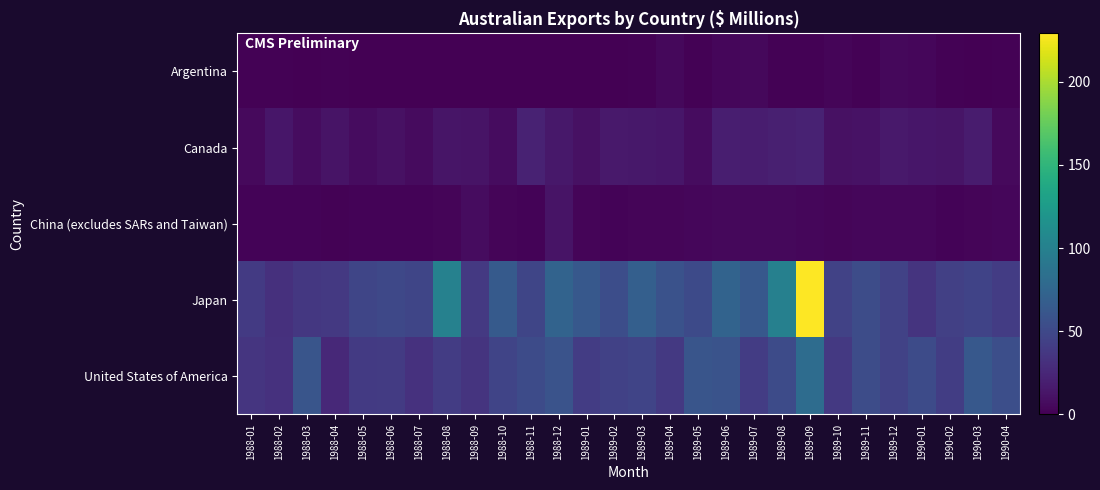

List the series in order of their peak value, highest first.

Japan, United States of America, Canada, China (excludes SARs and Taiwan), Argentina